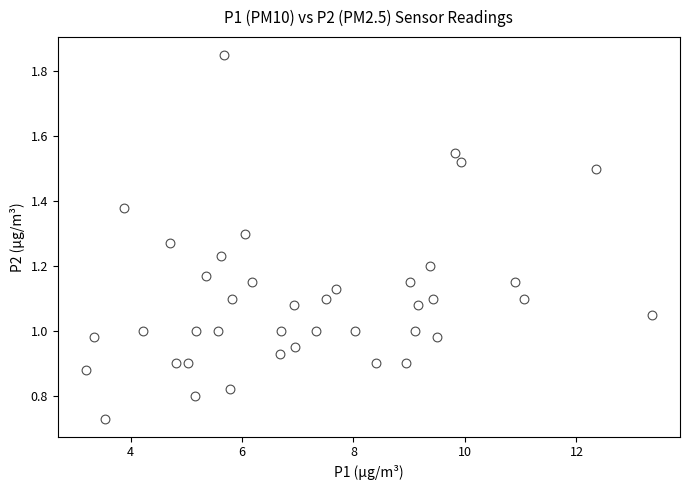

What is the range of X values (max minus min)?

10.1